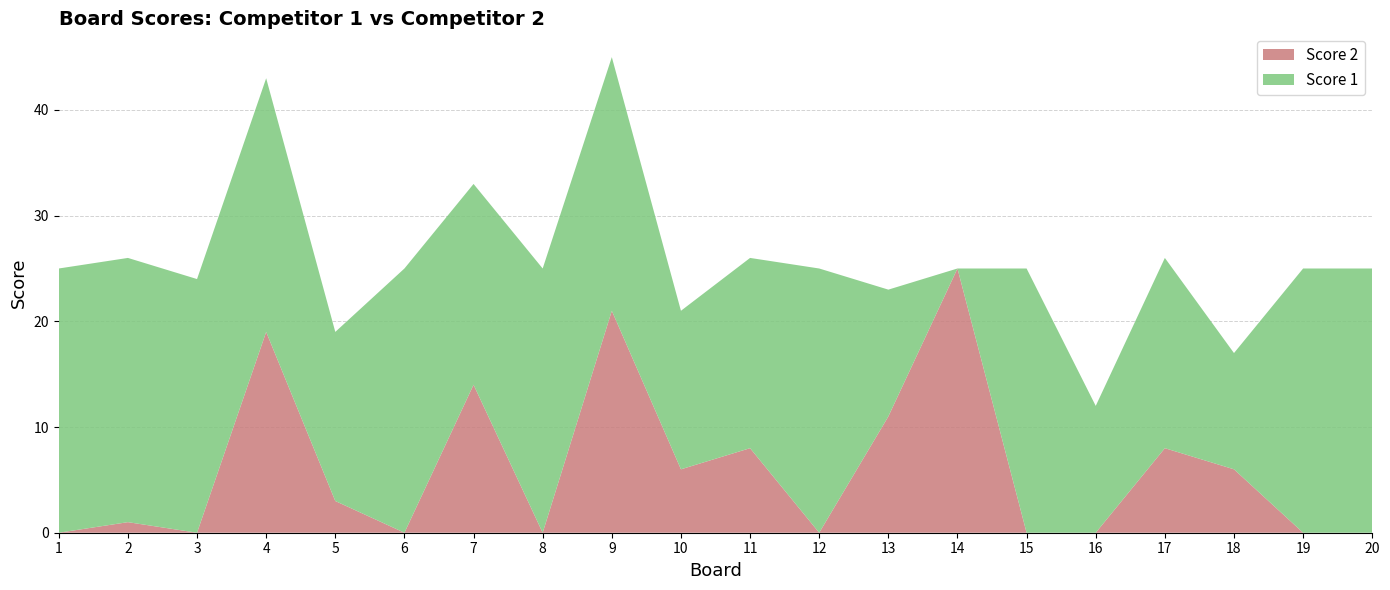

Reading right to left, what are all the values shown in this chart?

Score 2: 20=0	19=0	18=6	17=8	16=0	15=0	14=25	13=11	12=0	11=8	10=6	9=21	8=0	7=14	6=0	5=3	4=19	3=0	2=1	1=0
Score 1: 20=25	19=25	18=11	17=18	16=12	15=25	14=0	13=12	12=25	11=18	10=15	9=24	8=25	7=19	6=25	5=16	4=24	3=24	2=25	1=25